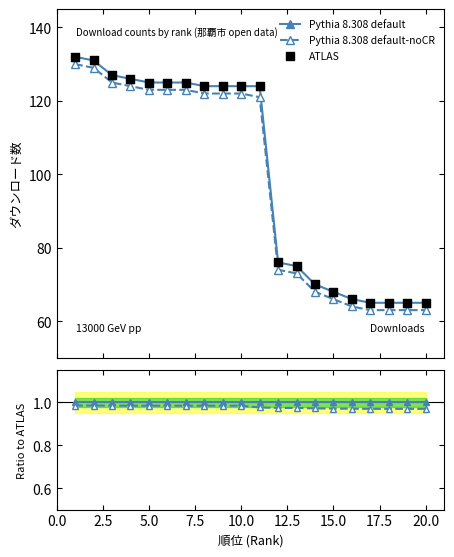

At how many categories does at least one series exceed 92?

11